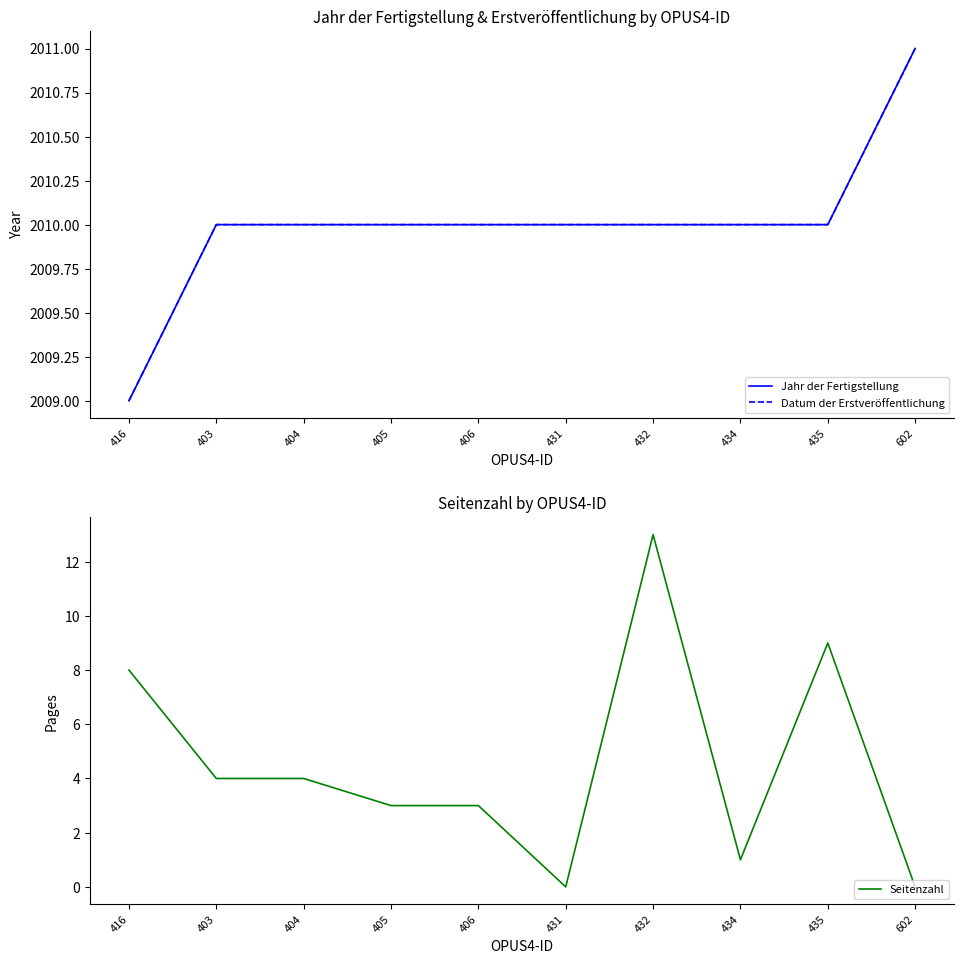

Rank the categories by Seitenzahl value from lowest to highest.

431, 602, 434, 405, 406, 403, 404, 416, 435, 432